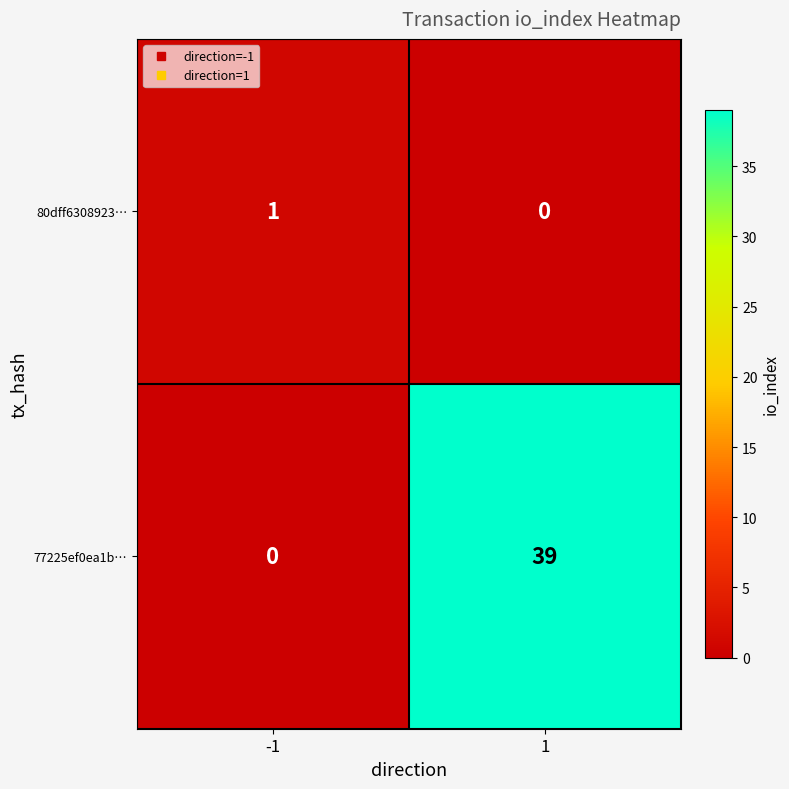

How many series are shown in this chart?

2